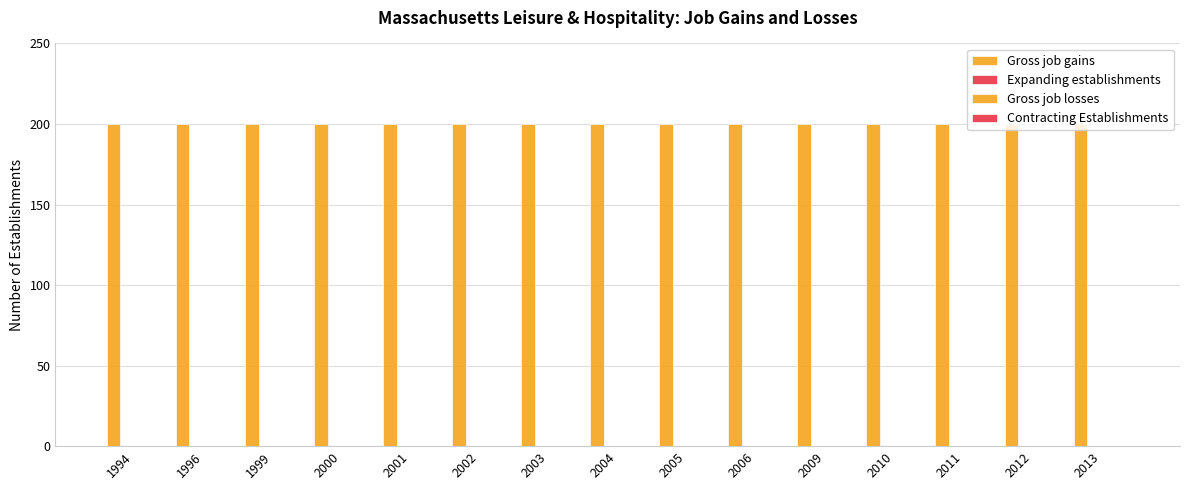

At which label does Gross job losses reach its peak?

1994